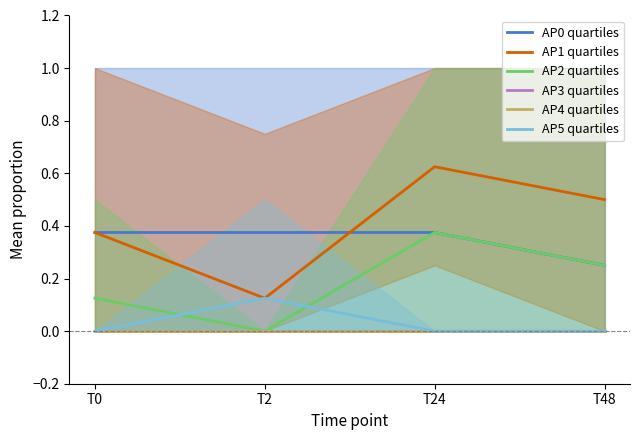

How many lines are shown in the chart?

6